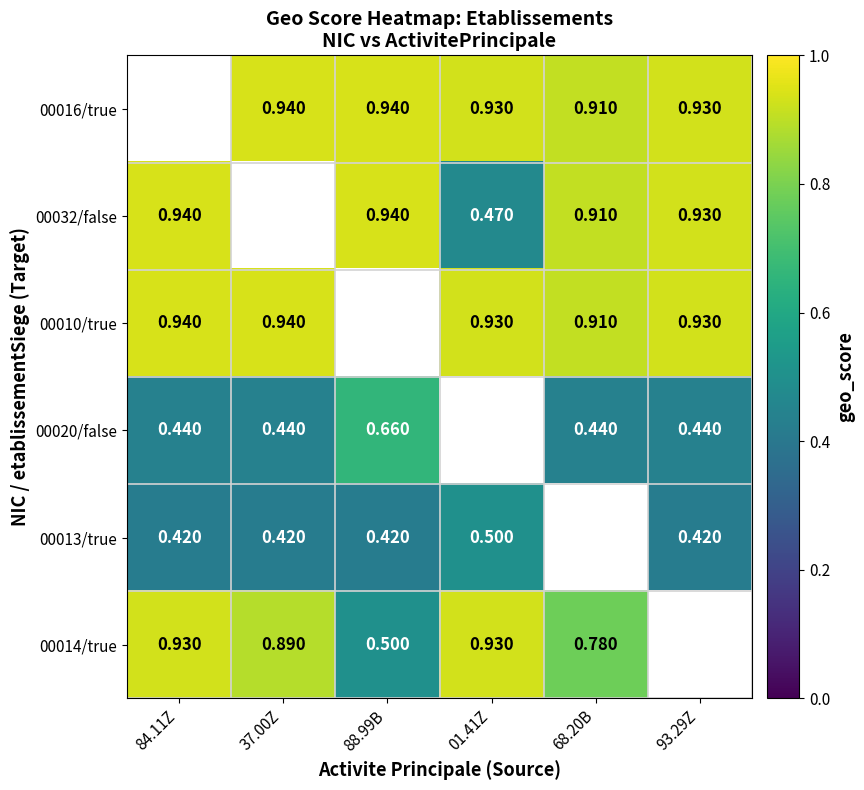

Is the value of 00020/false at 84.11Z greater than the value of 00014/true at 84.11Z?

No